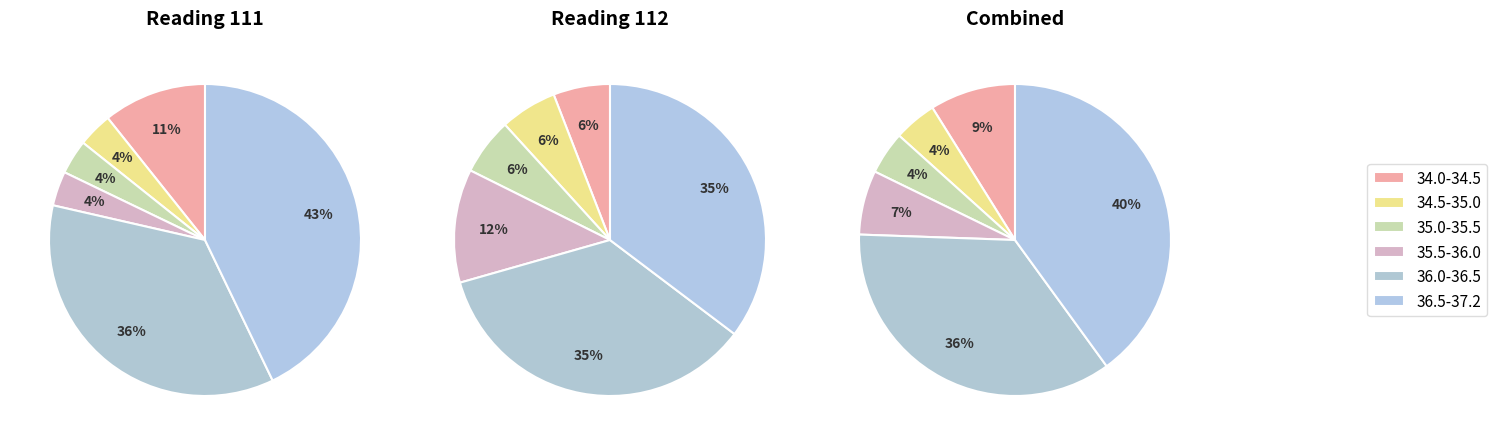

Is it true that 111 is 57% of the pie?

False